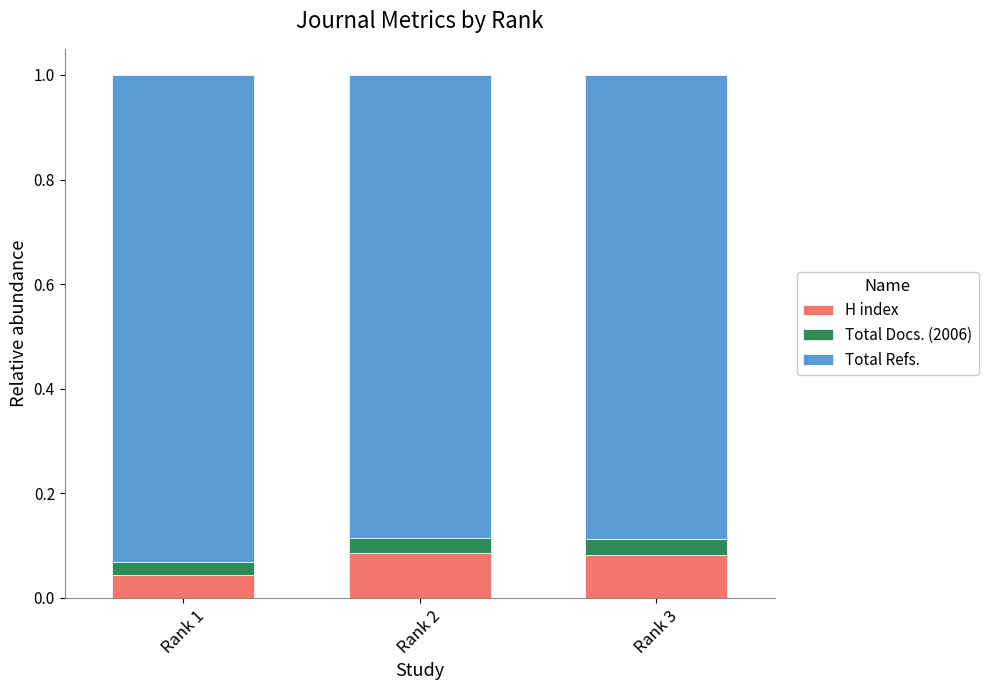

What is the total value across all series at Rank 2?

1.0